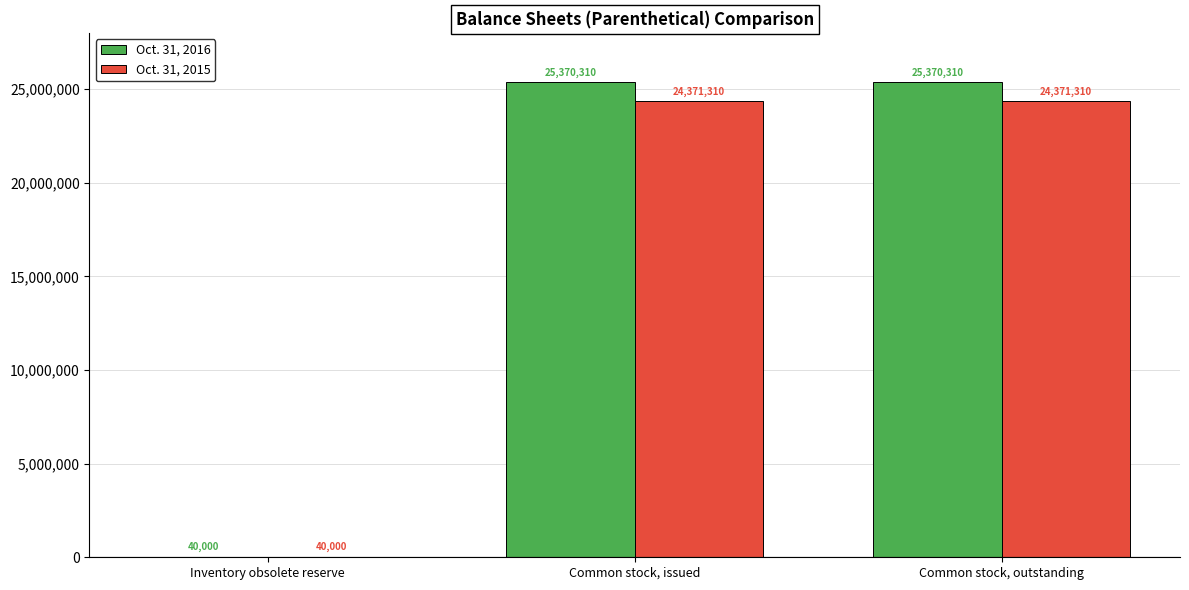

What is the approximate value of Oct. 31, 2016 at Common stock, outstanding?

25370310